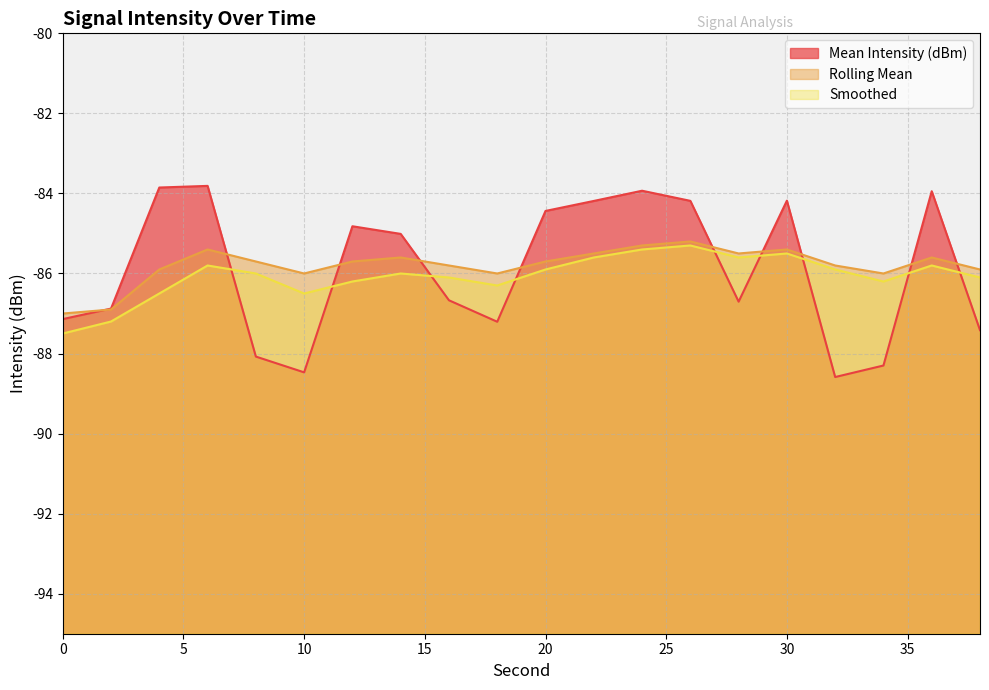

Which series has the widest spread of values?

Mean Intensity (dBm)